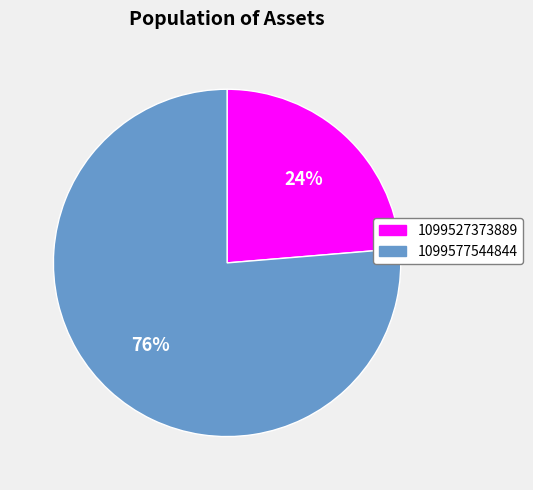

Is it true that 1099527373889 is 24% of the pie?

True